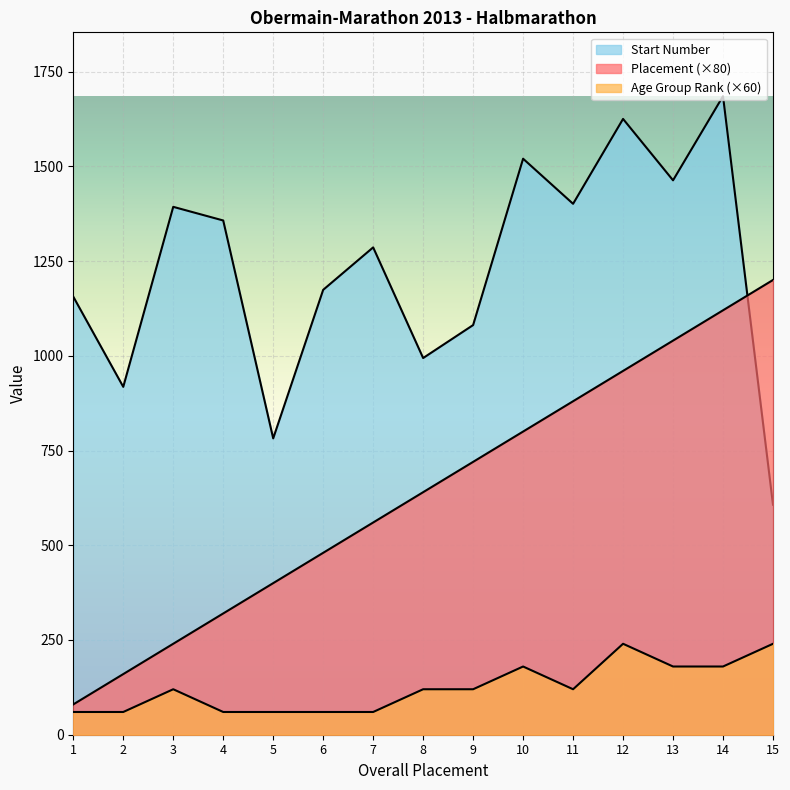

Is the value of Start Number at 5 greater than the value of Age Group Rank at 13?

Yes